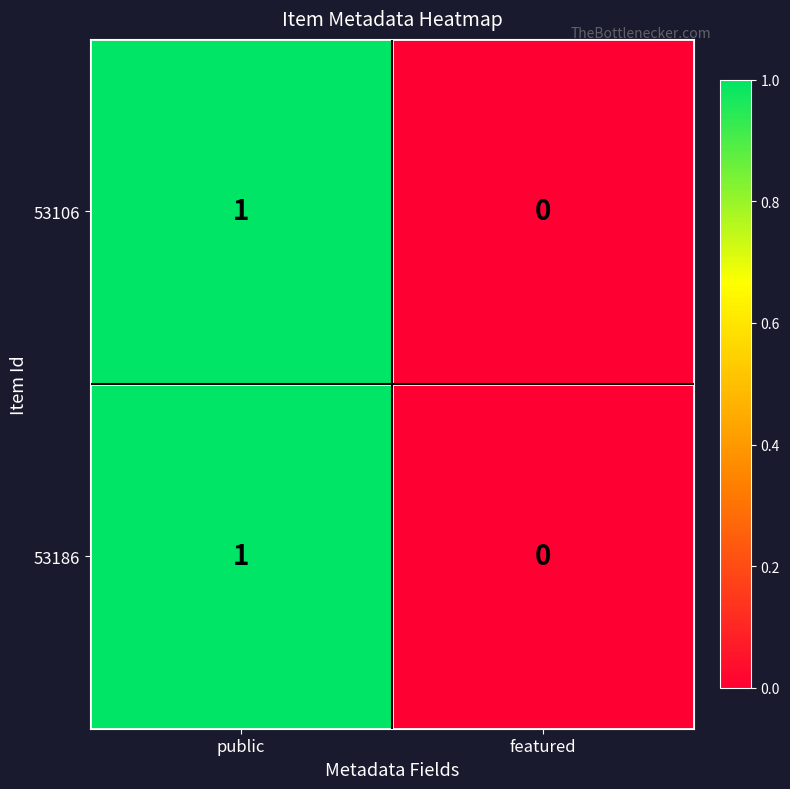

How many positive values does the 53106 series have?

1